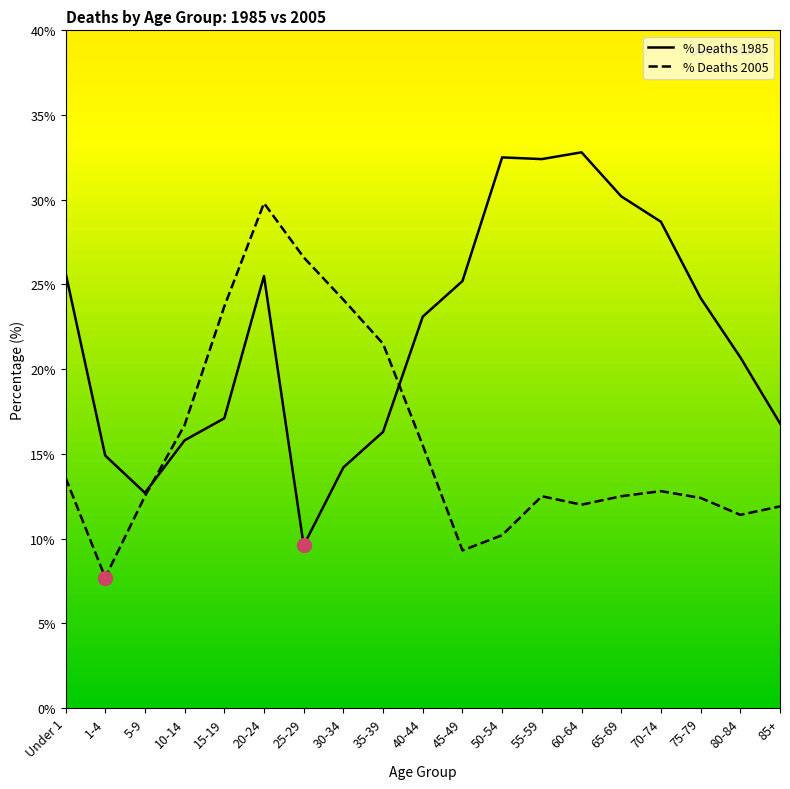

The % 1985 series shows 9.6 at 25-29. True or false?

True